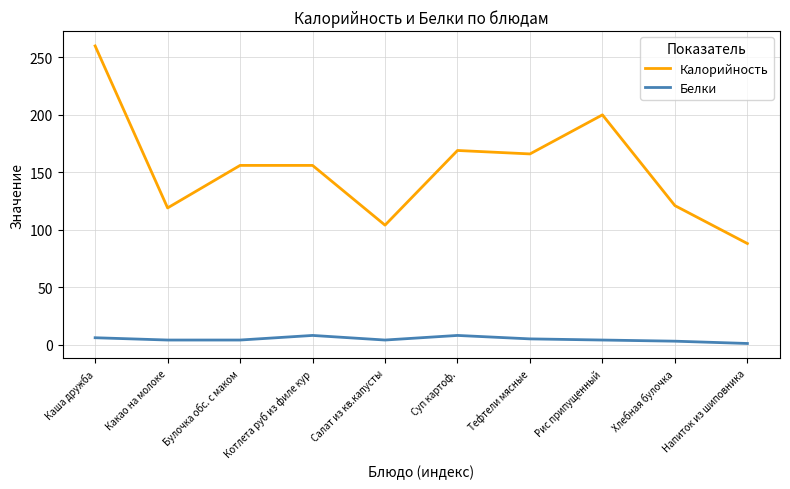

True or false: Белки and Калорийность cross at least once.

False